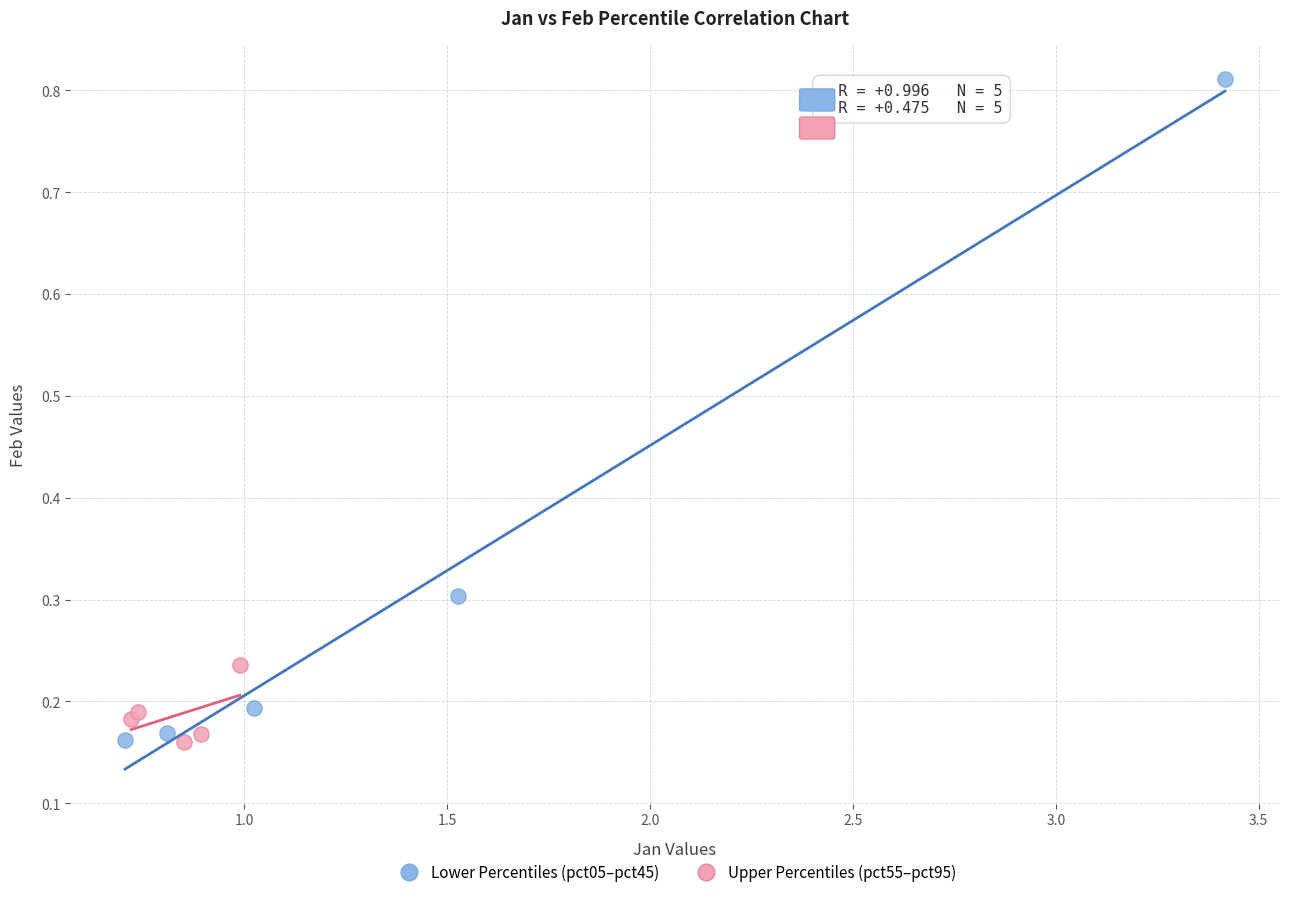

Which series contains the highest Y value?

Lower Percentiles (pct05–pct45)